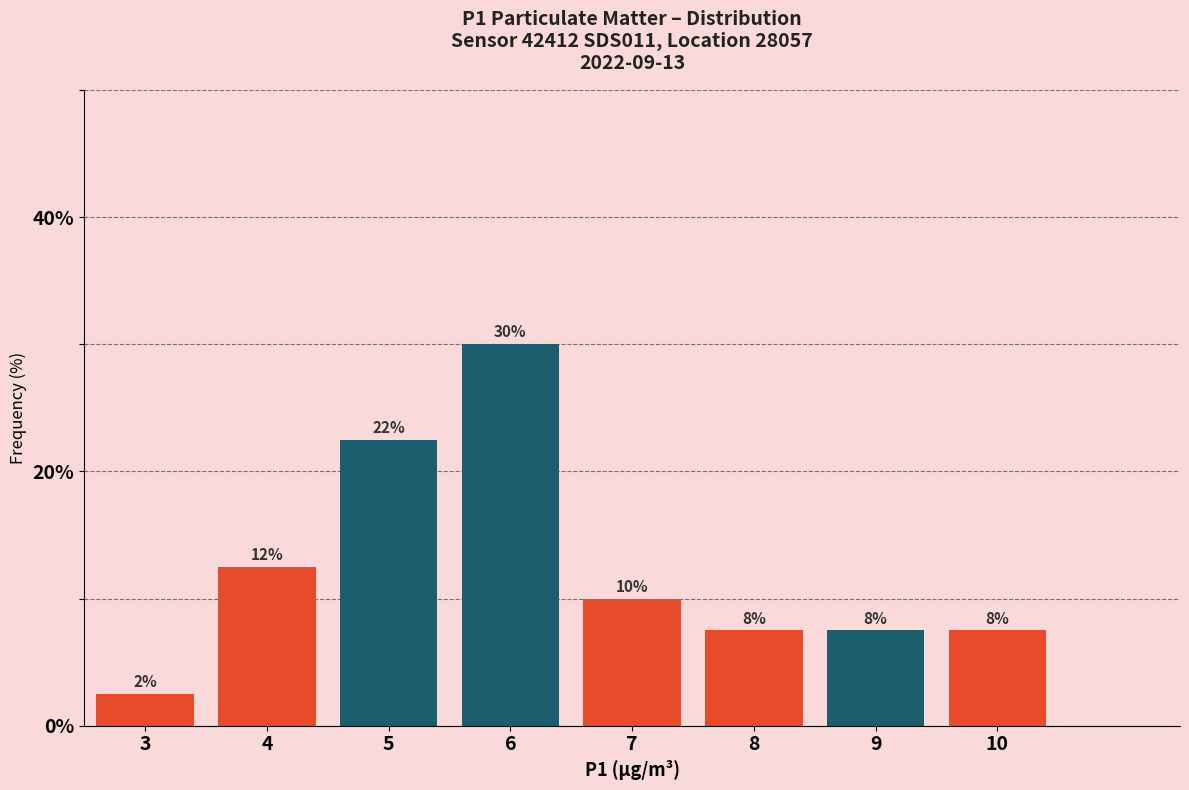

How many bars are there in total?

8